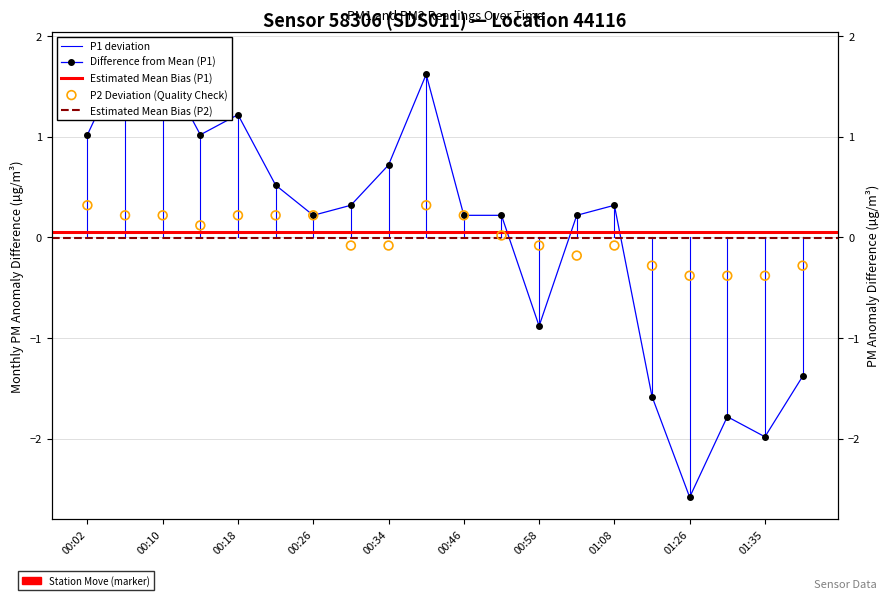

Which series has the largest total across all categories?

P1